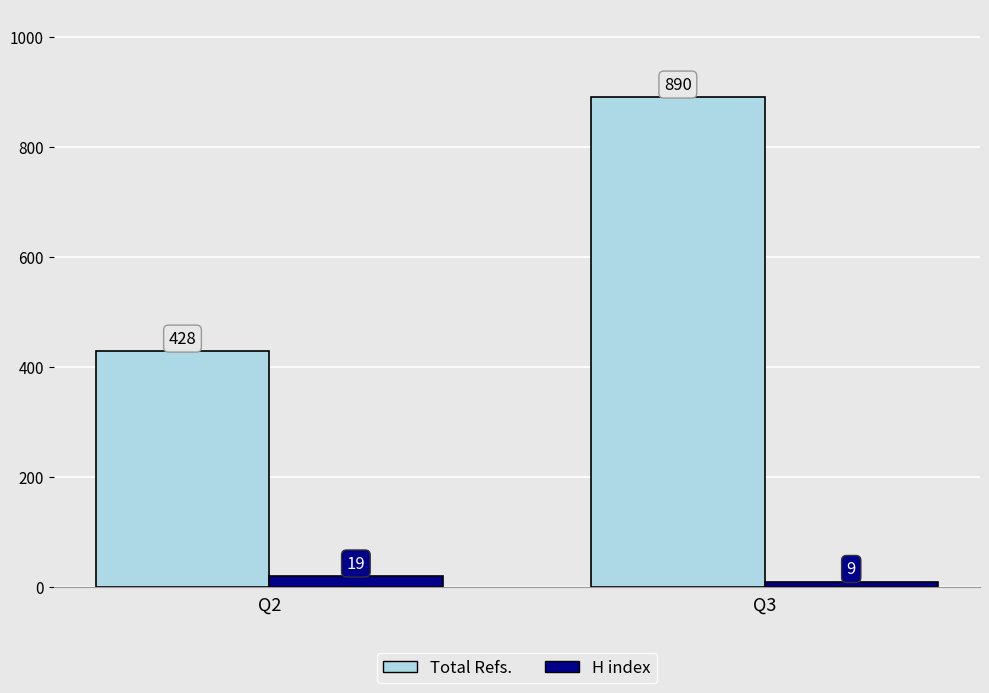

Rank the series at Q3 from highest to lowest value.

Total Refs., H index